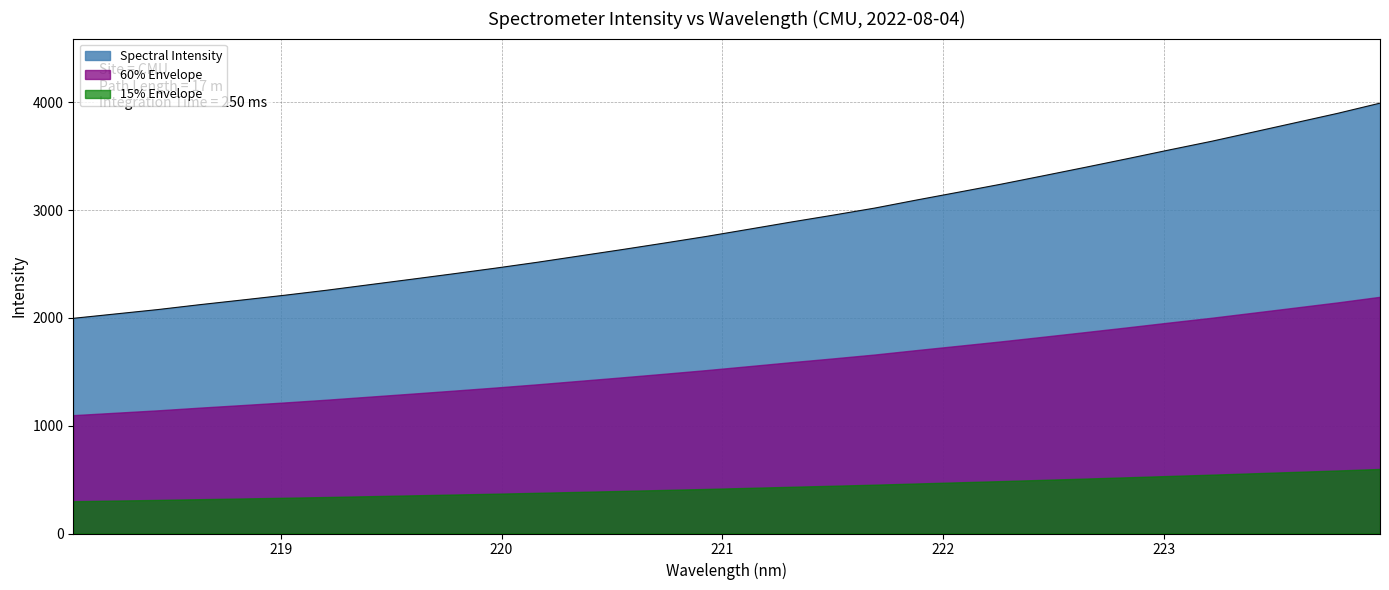

List the series in order of their overall mean, highest first.

Spectral Intensity, 60% Envelope, 15% Envelope